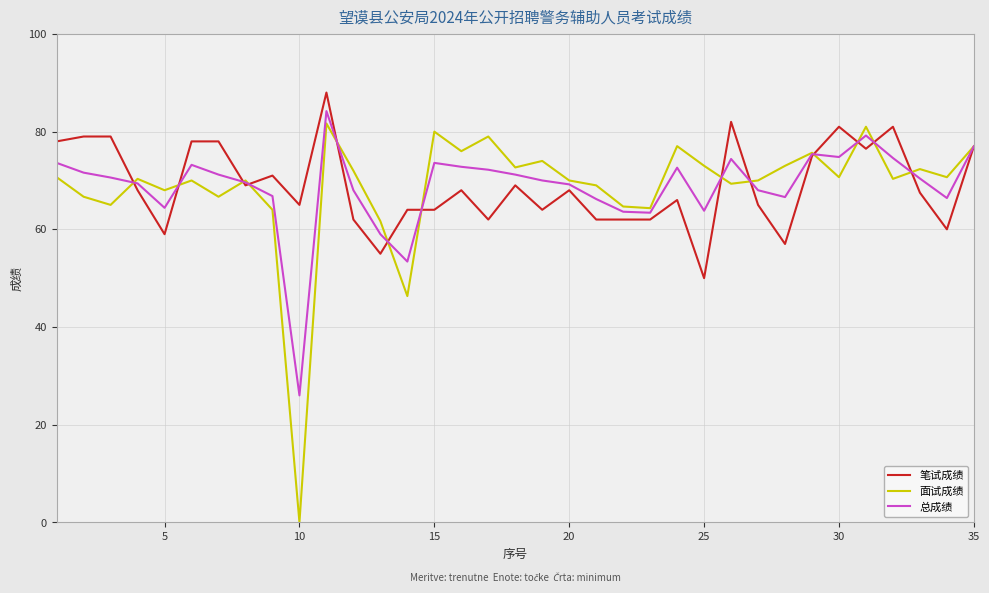

What is the difference between the maximum and minimum values in the 笔试成绩 series?

38.0